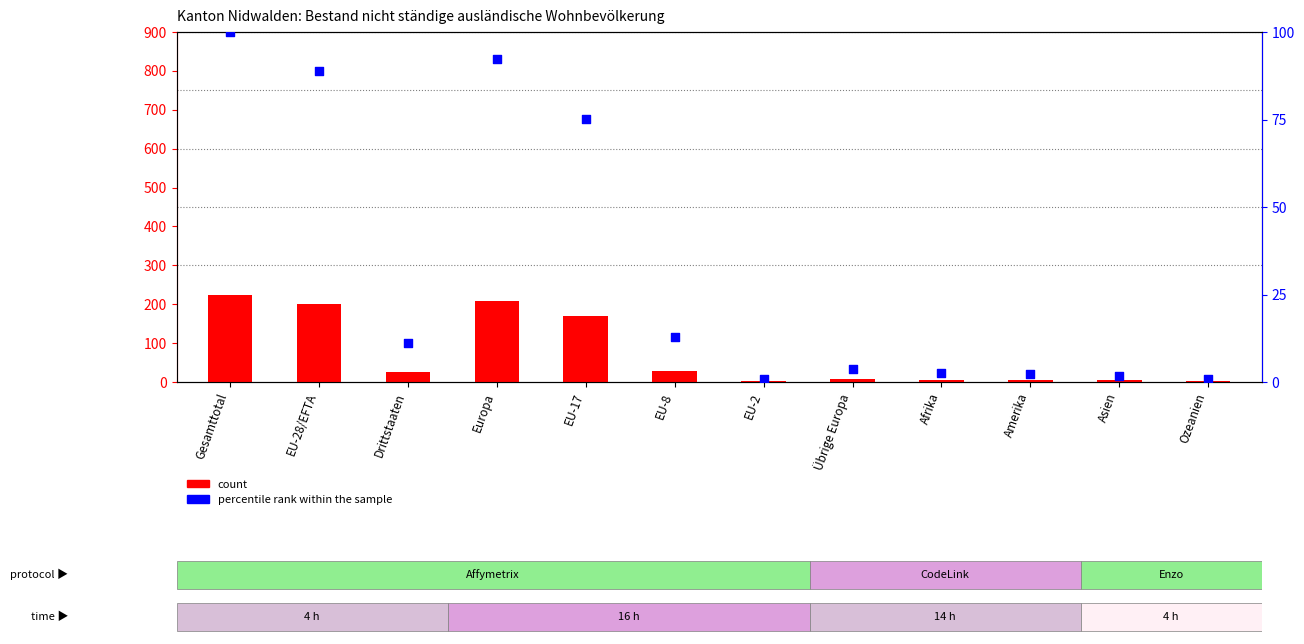

What is the total value across all series at Europa?

300.4